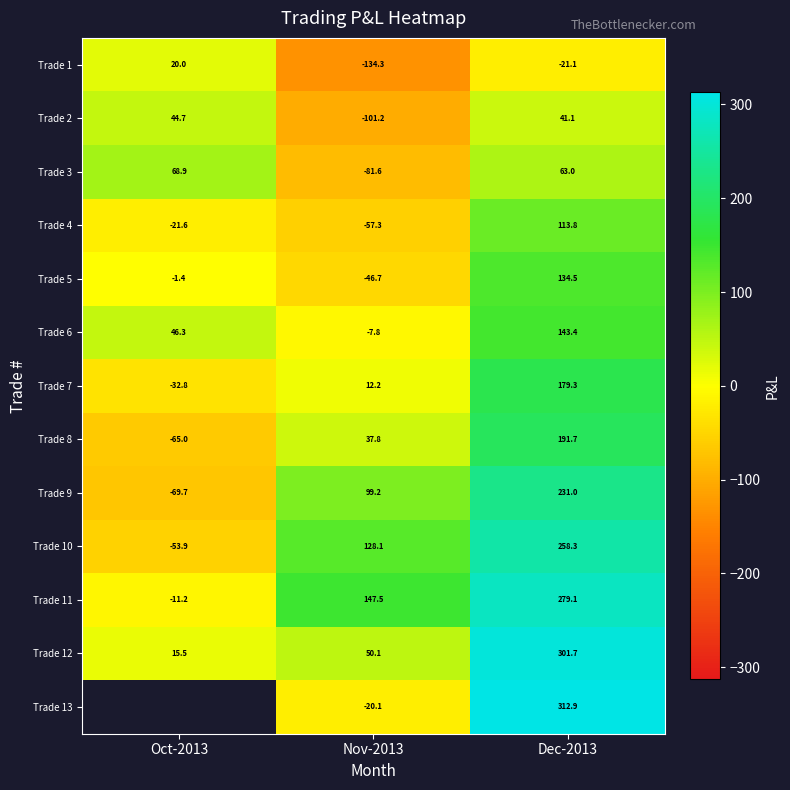

Read the Trade 12 value at Nov-2013.

50.1